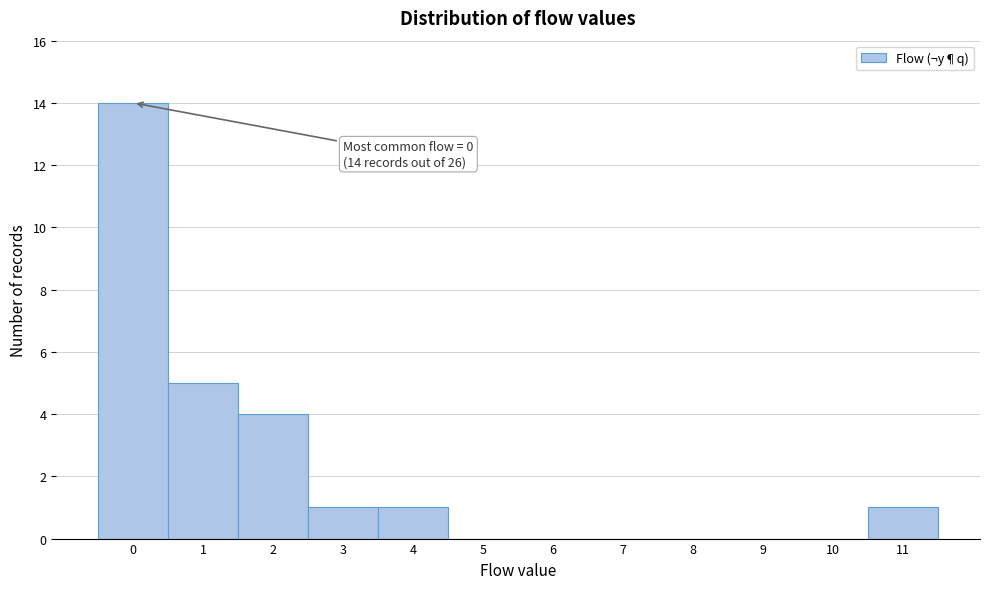

Over which range of the x-axis is the bar tallest?

-0.5 to 0.5